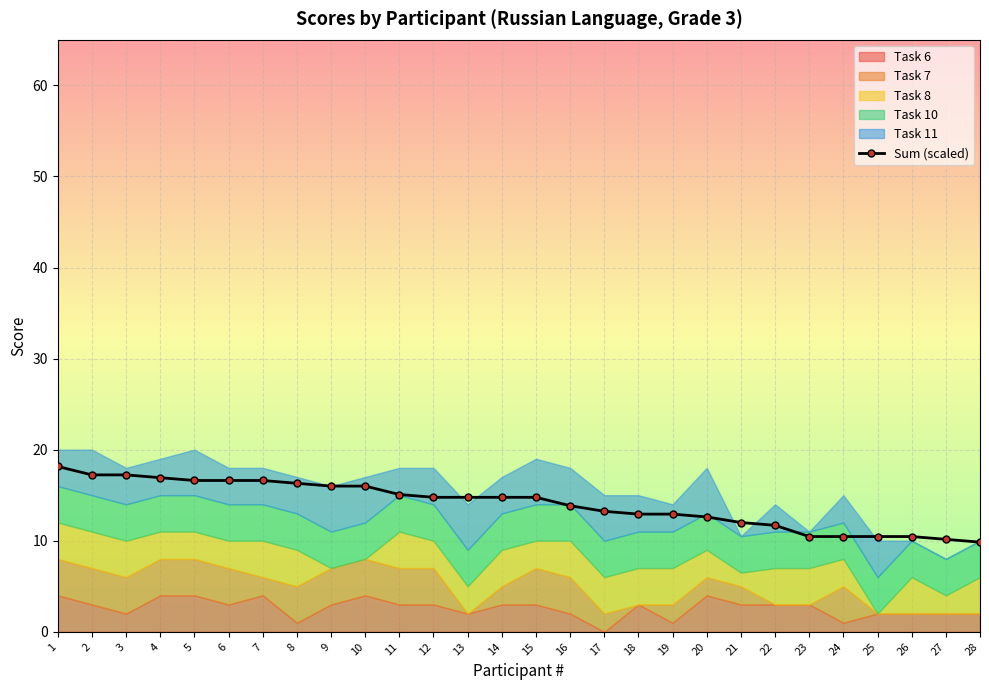

Reading left to right, extract all data points from this chart.

1=18.2	2=17.2	3=17.2	4=16.9	5=16.6	6=16.6	7=16.6	8=16.3	9=16.0	10=16.0	11=15.1	12=14.8	13=14.8	14=14.8	15=14.8	16=13.8	17=13.2	18=12.9	19=12.9	20=12.6	21=12.0	22=11.7	23=10.5	24=10.5	25=10.5	26=10.5	27=10.2	28=9.8